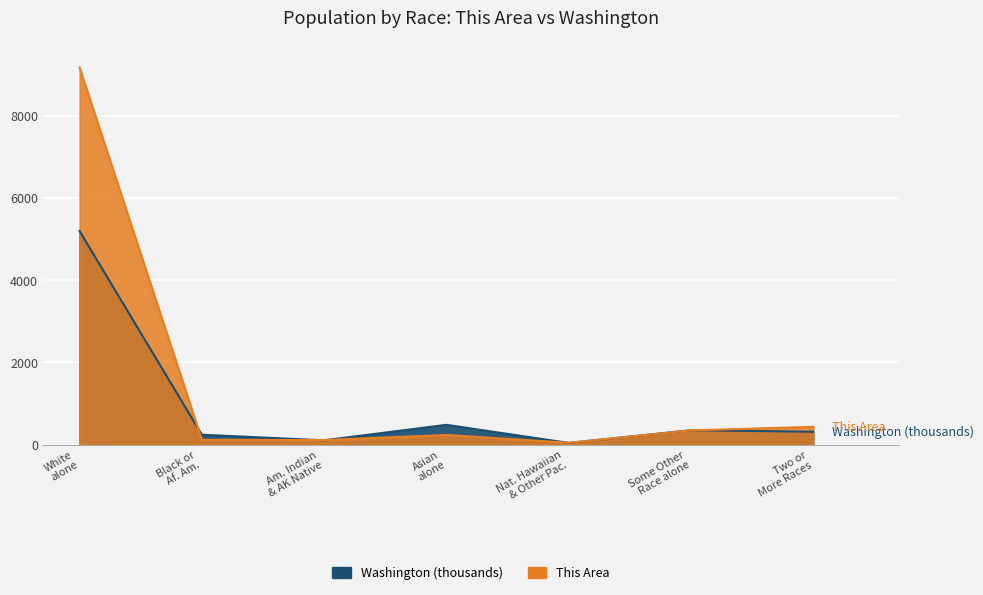

Which series changed the most between White alone and Some Other Race alone?

This Area